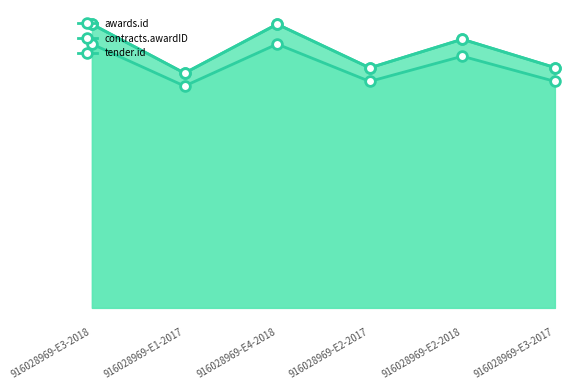

True or false: tender.id has a value of 0.9 at 916028969-E3-2017.

False